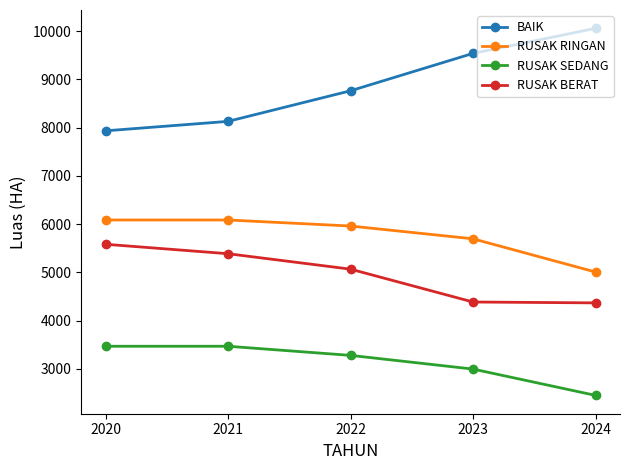

Is the value of BAIK at 2023 greater than the value of RUSAK BERAT at 2024?

Yes